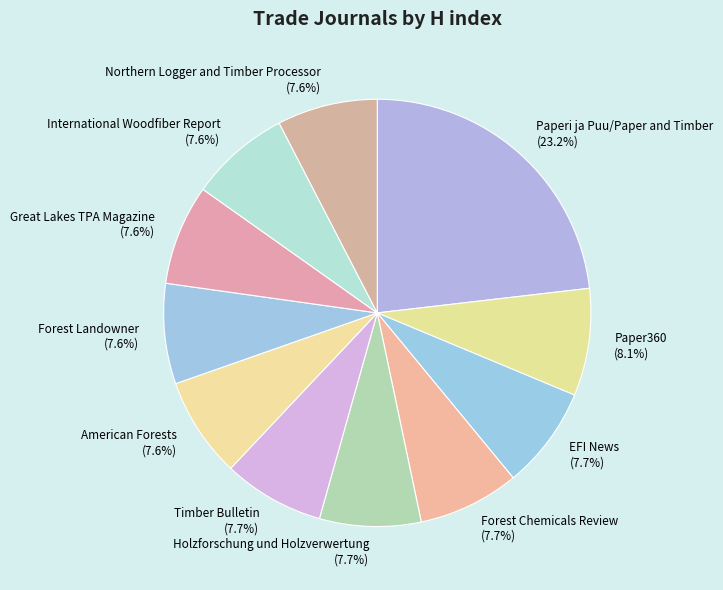

How many segments does this pie chart have?

11